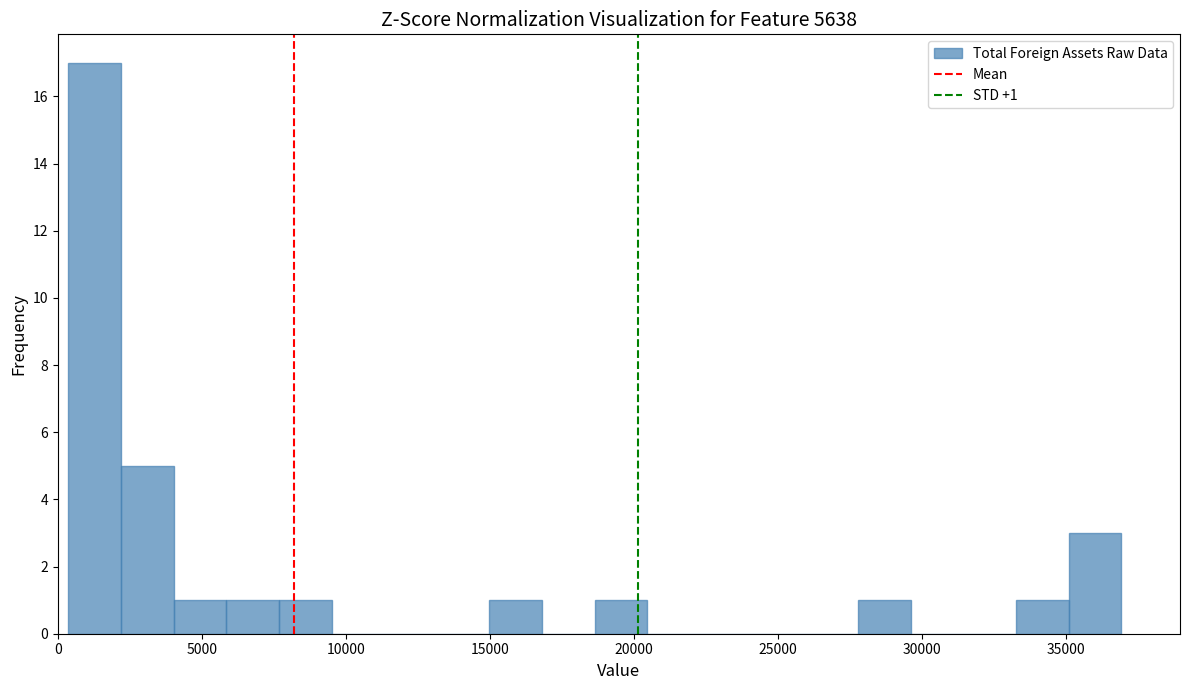

Around what value on the x-axis is the tallest bar? Give the approximate position of its centre, as read against the axis.

1500